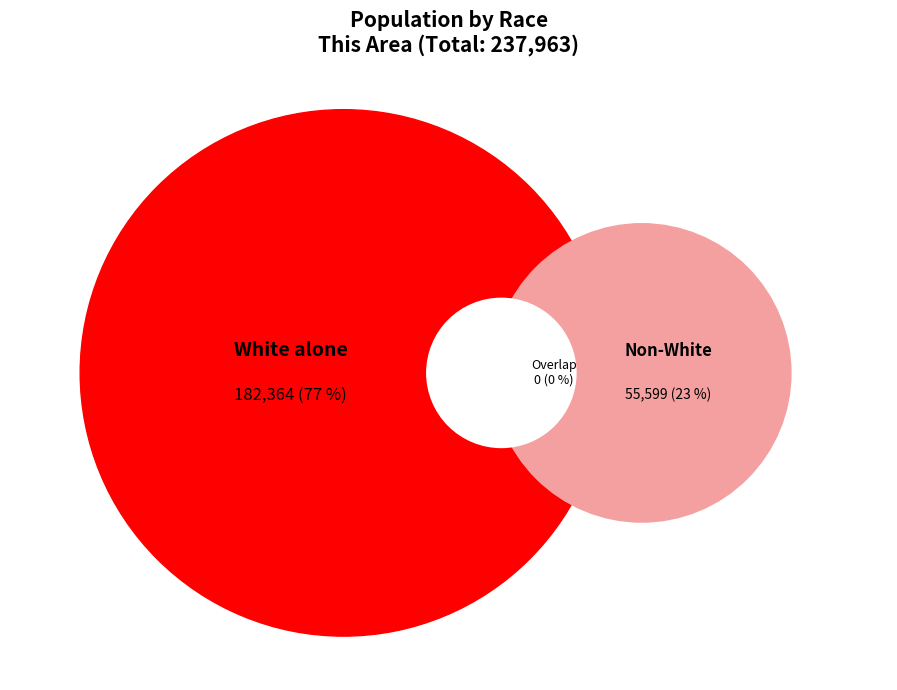

Which category accounts for the majority?

White alone